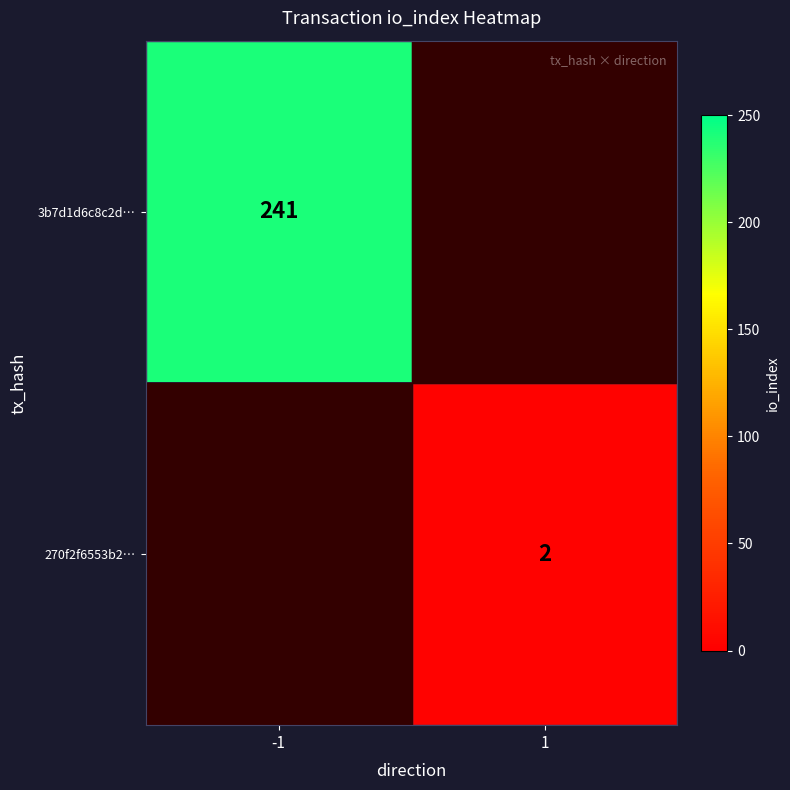

Is it true that 270f2f6553b2… equals 2 at 1?

True